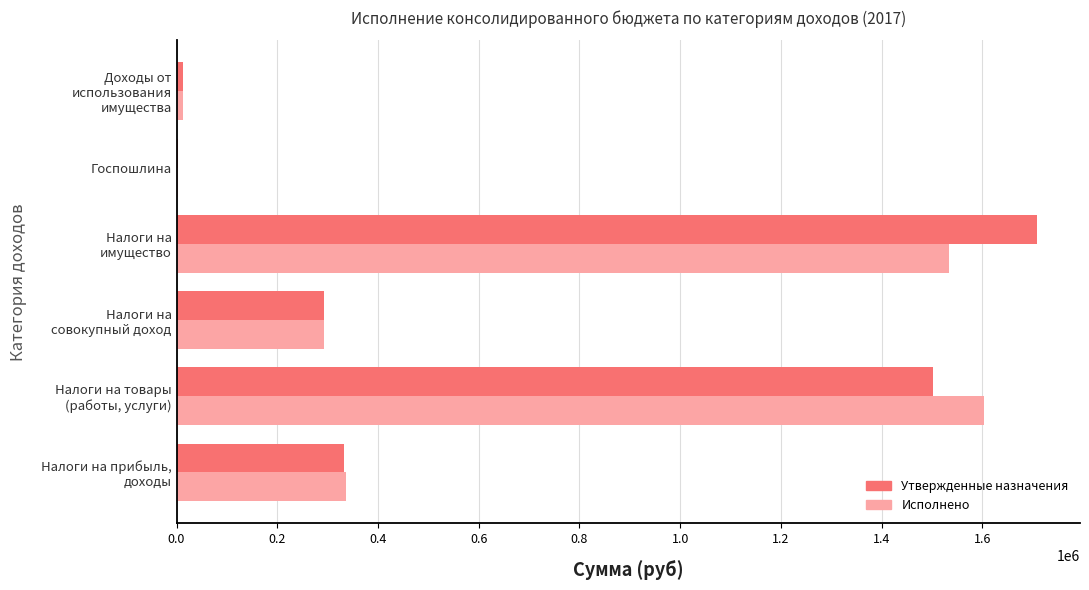

What is the sum of all Утвержденные назначения values?

3848321.0